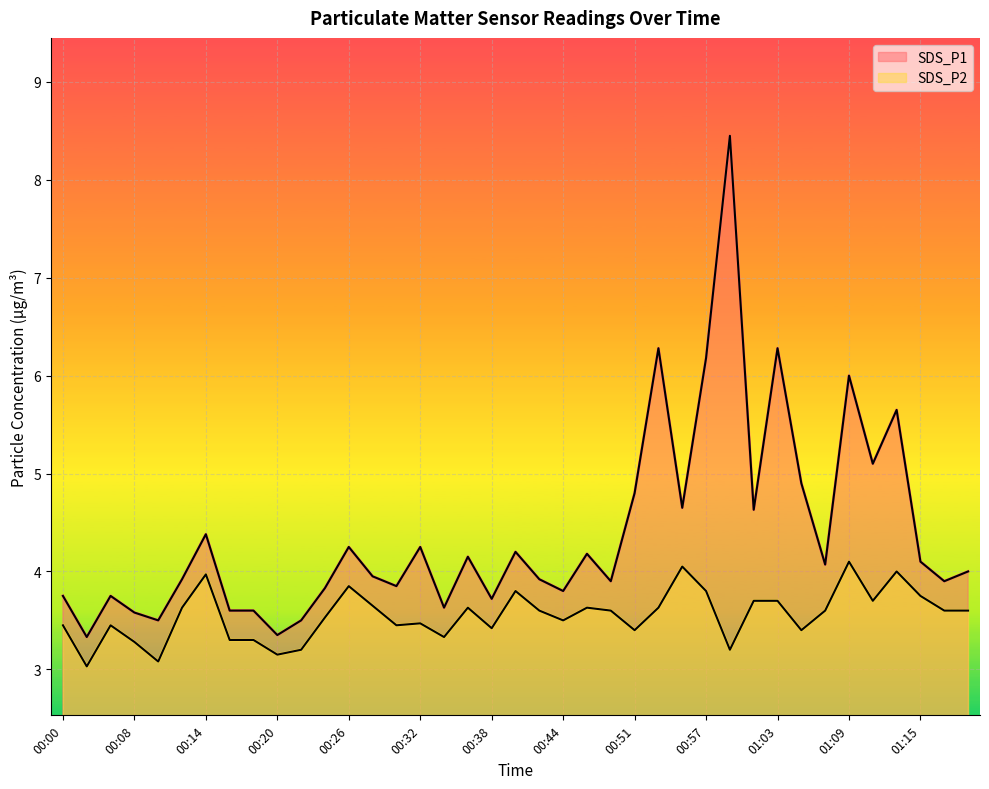

The value of SDS_P2 at 00:51 is 3.4. True or false?

True